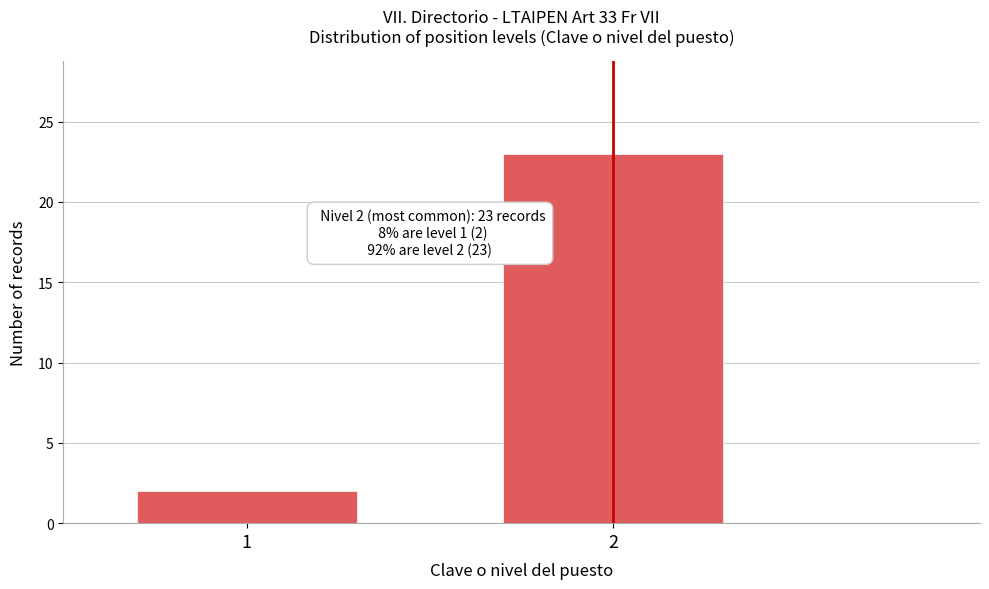

Reading left to right, what are all the values shown in this chart?

1=2	2=23